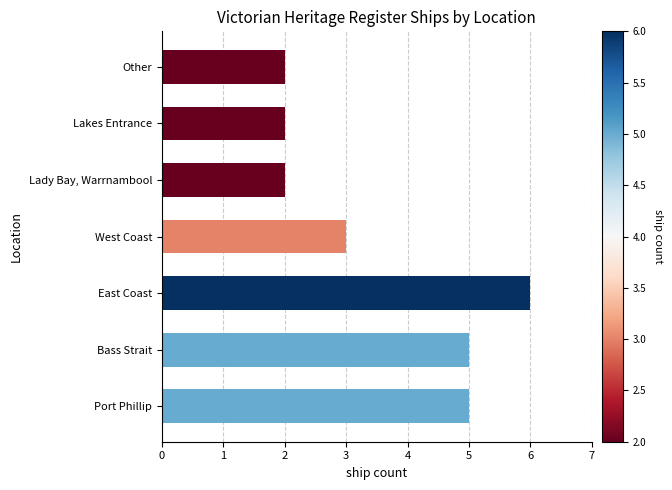

Are the bars horizontal?

Yes